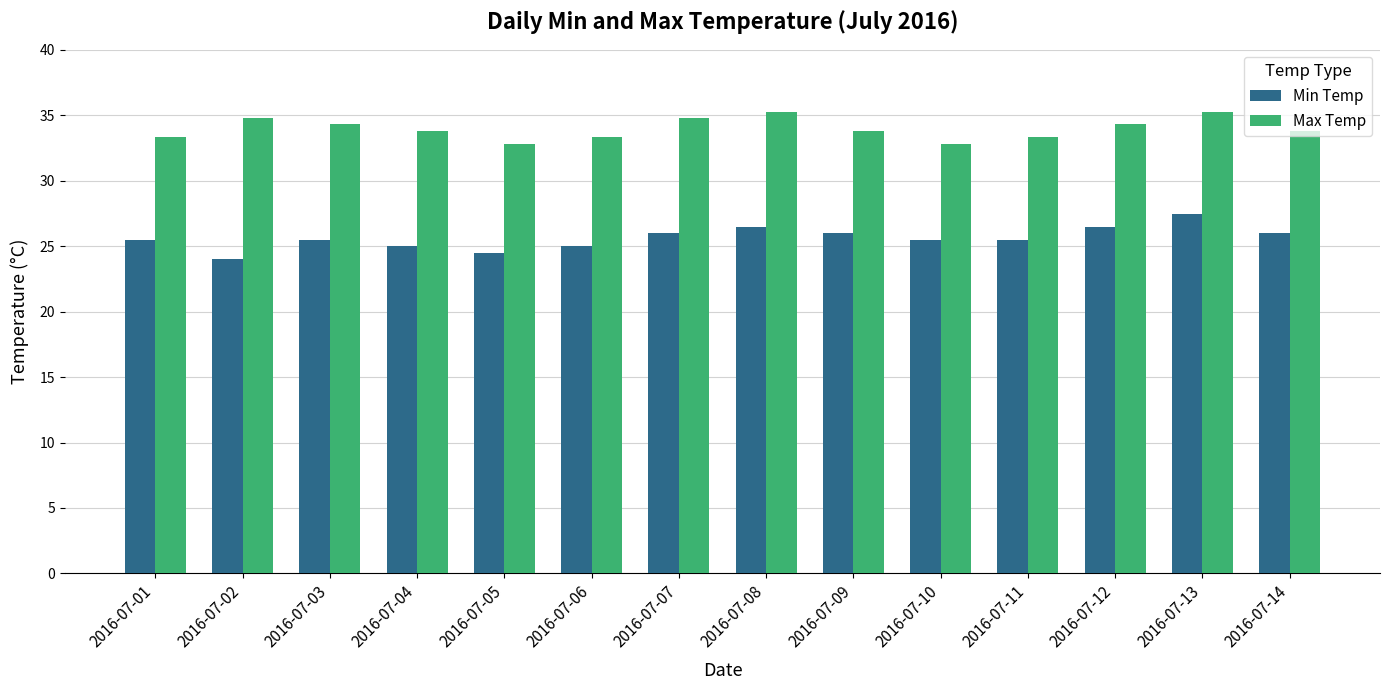

What is the spread (max minus min) of values at 2016-07-13?

7.8